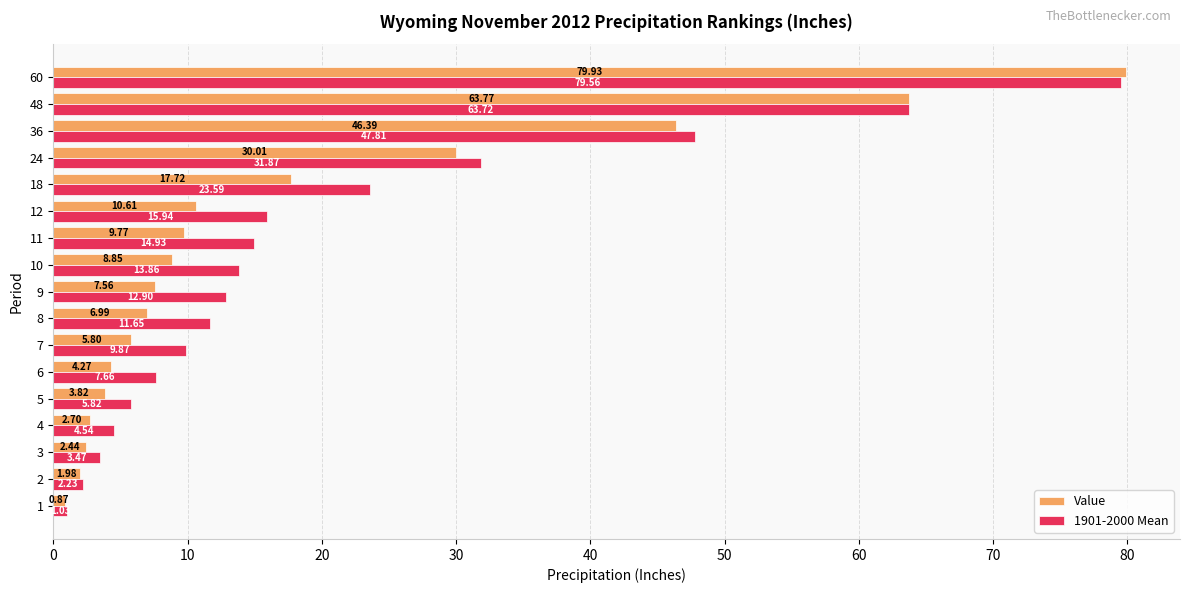

What is the average value of the 1901-2000 Mean series?

20.6